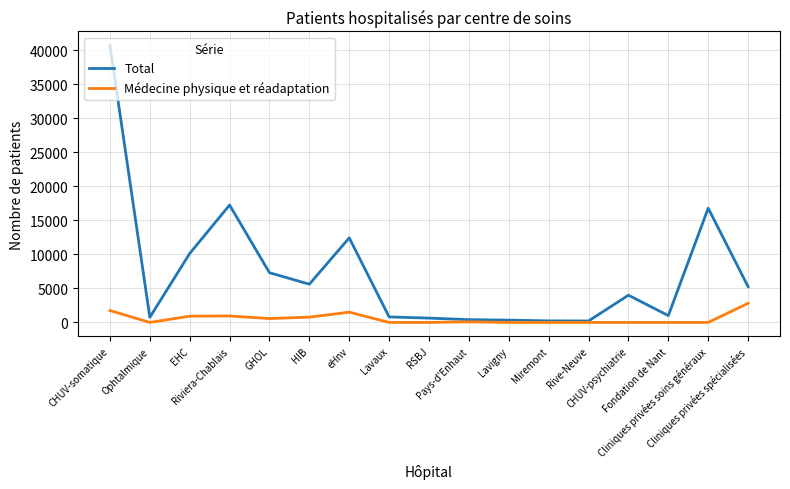

What is the difference between the second highest and second lowest values in the Médecine physique et réadaptation series?

1748